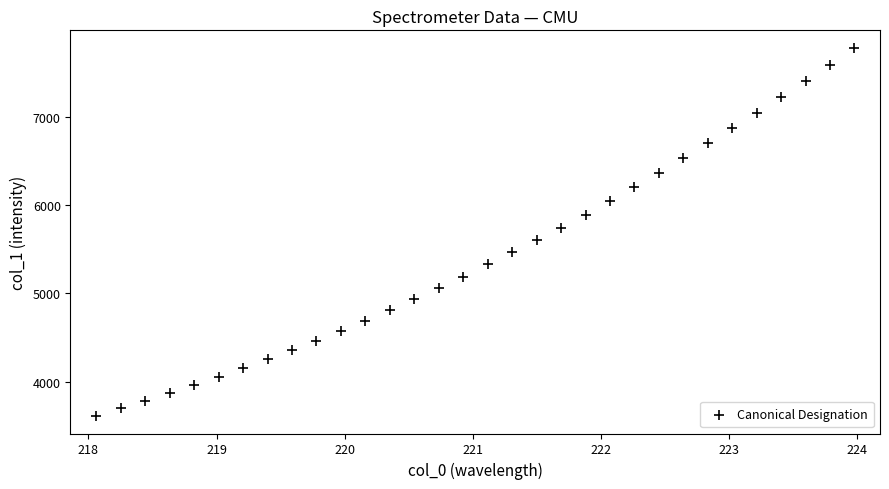

What is the range of Y values (max minus min)?

4163.1